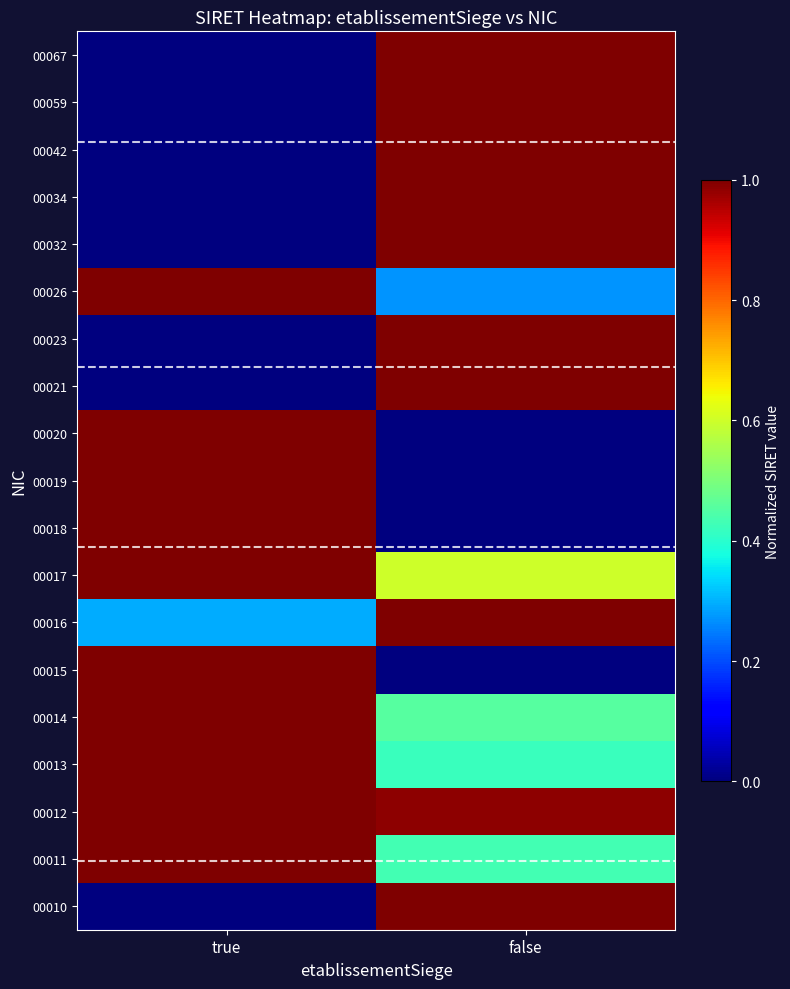

What is the greatest value displayed?

1.0